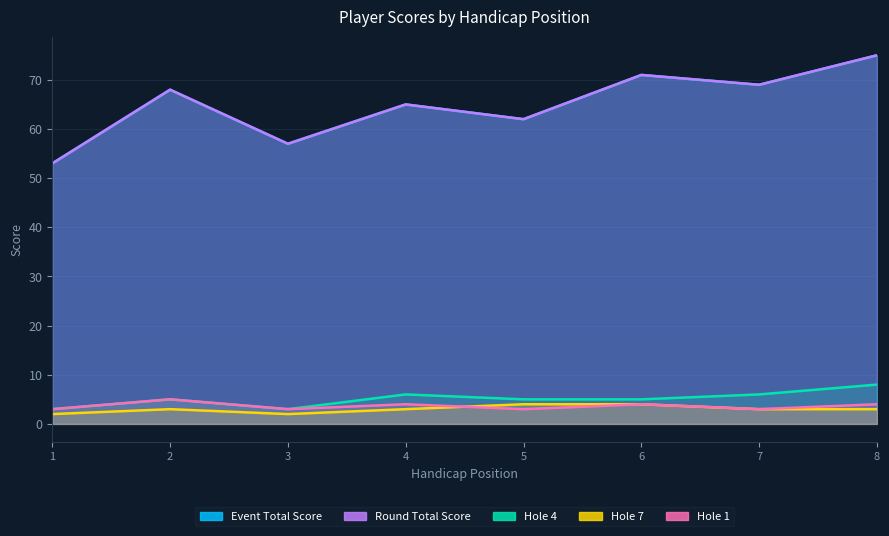

Between 7 and 1, which is larger?

7